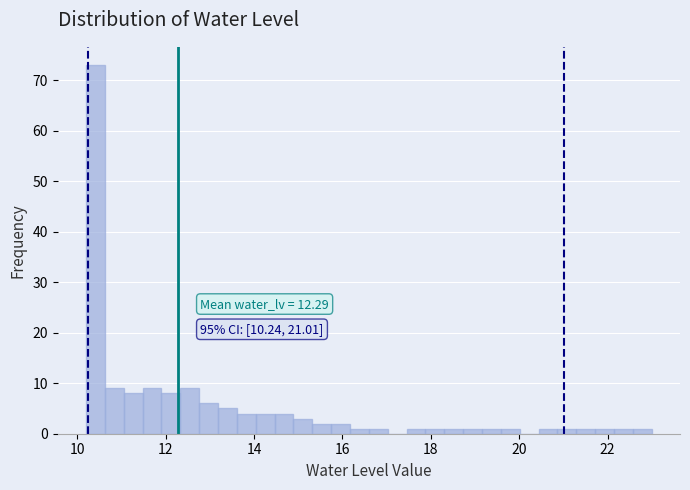

Around what value on the x-axis is the tallest bar? Give the approximate position of its centre, as read against the axis.

10.4